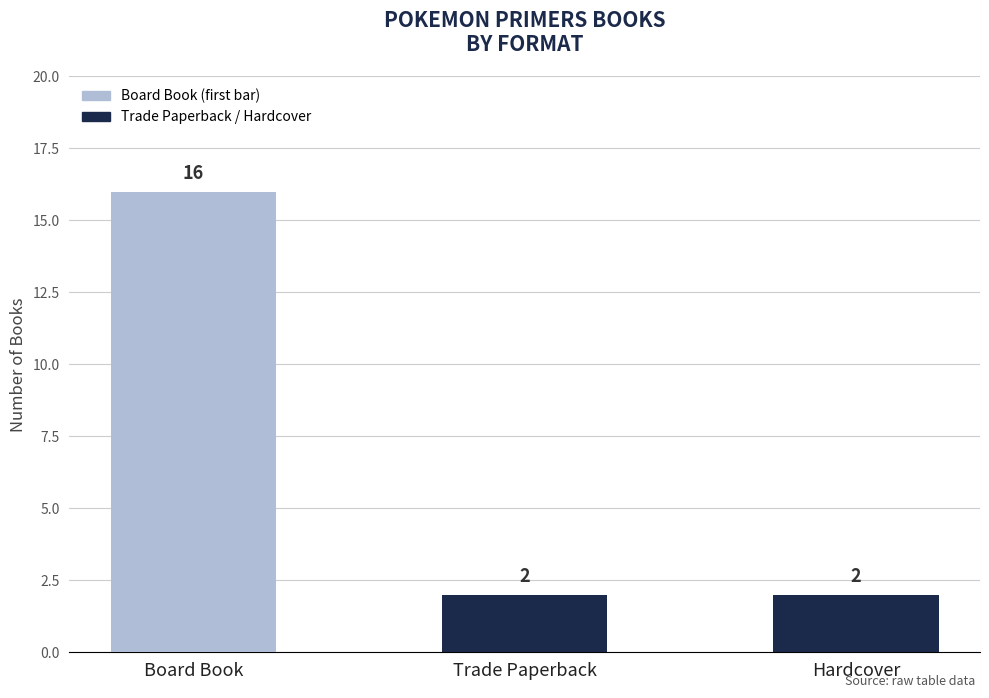

What is the difference between the values at Board Book and Trade Paperback?

14